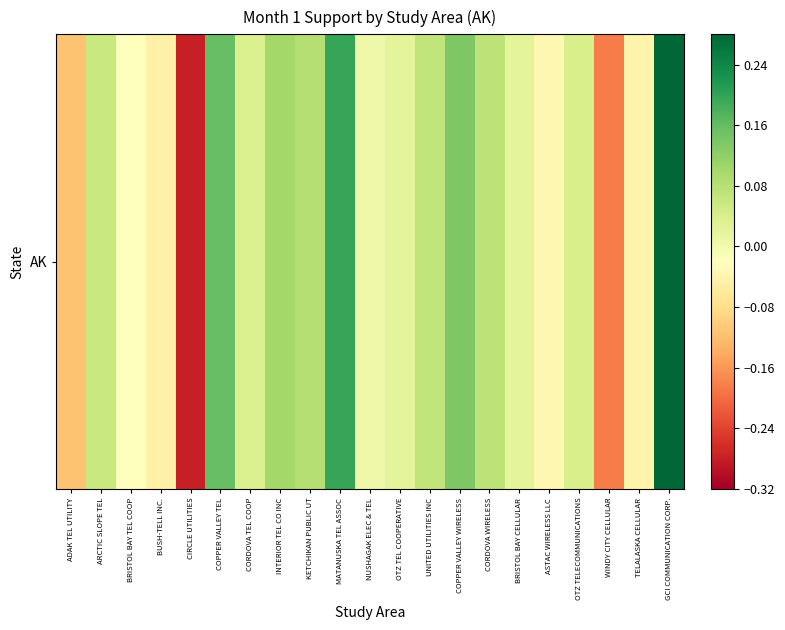

True or false: the data shows -0.1 at ADAK TEL UTILITY.

True